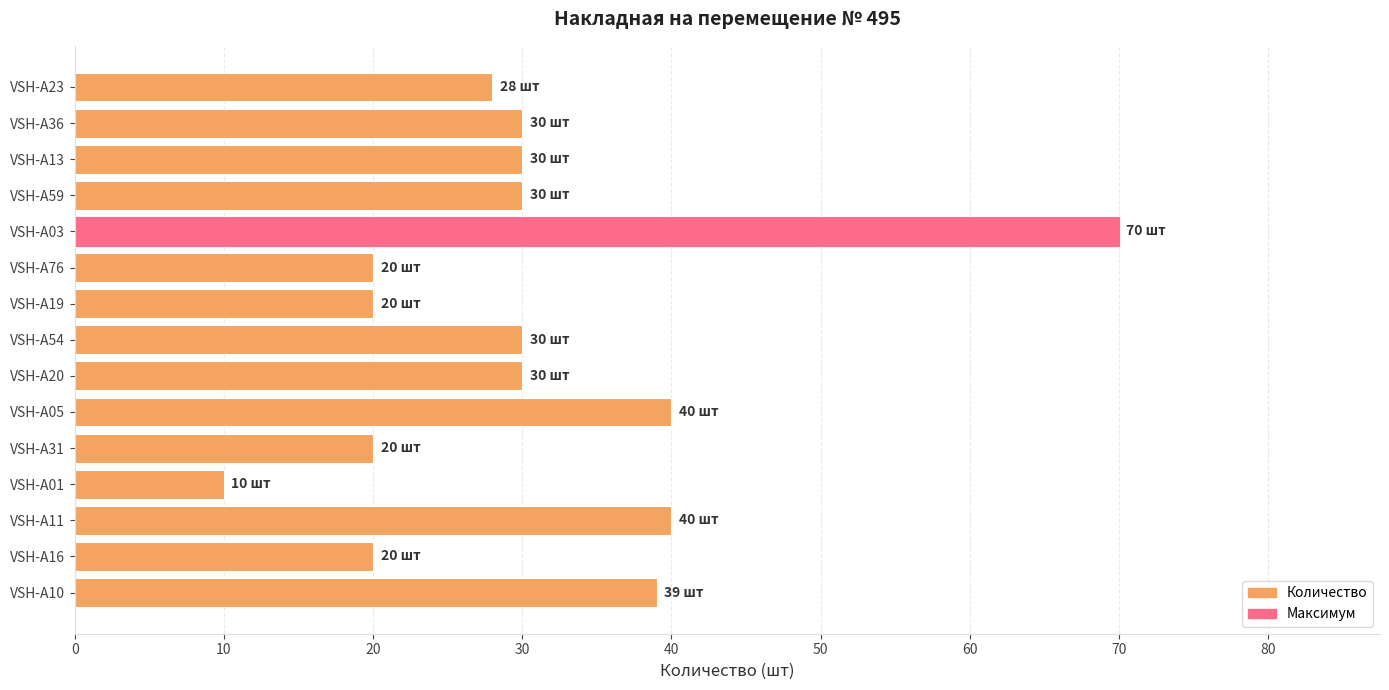

Reading top to bottom, what are all the values shown in this chart?

28	30	30	30	70	20	20	30	30	40	20	10	40	20	39